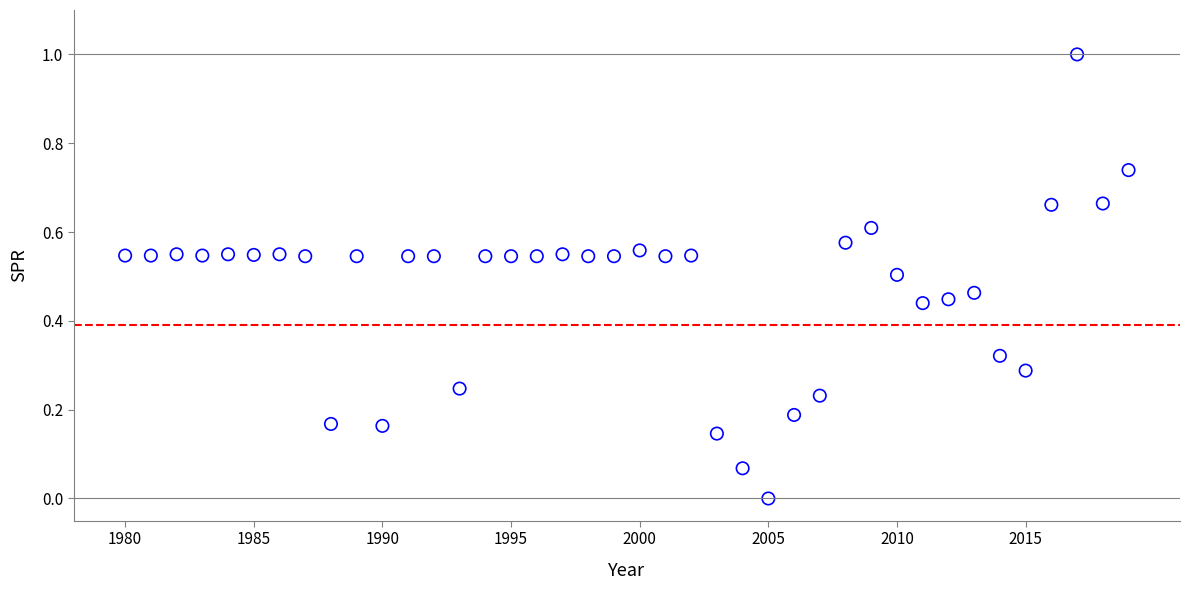

What is the range of X values (max minus min)?

39.0